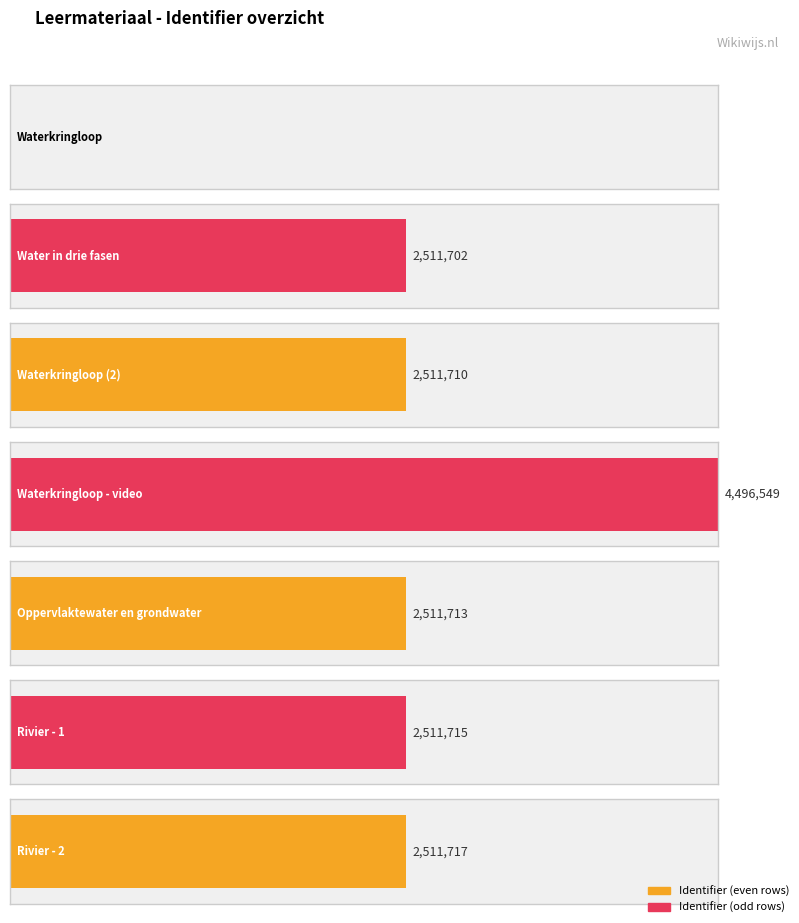

List the labels in order of value, smallest first.

Waterkringloop, Water in drie fasen, Waterkringloop (2), Oppervlaktewater en grondwater, Rivier - 1, Rivier - 2, Waterkringloop - video